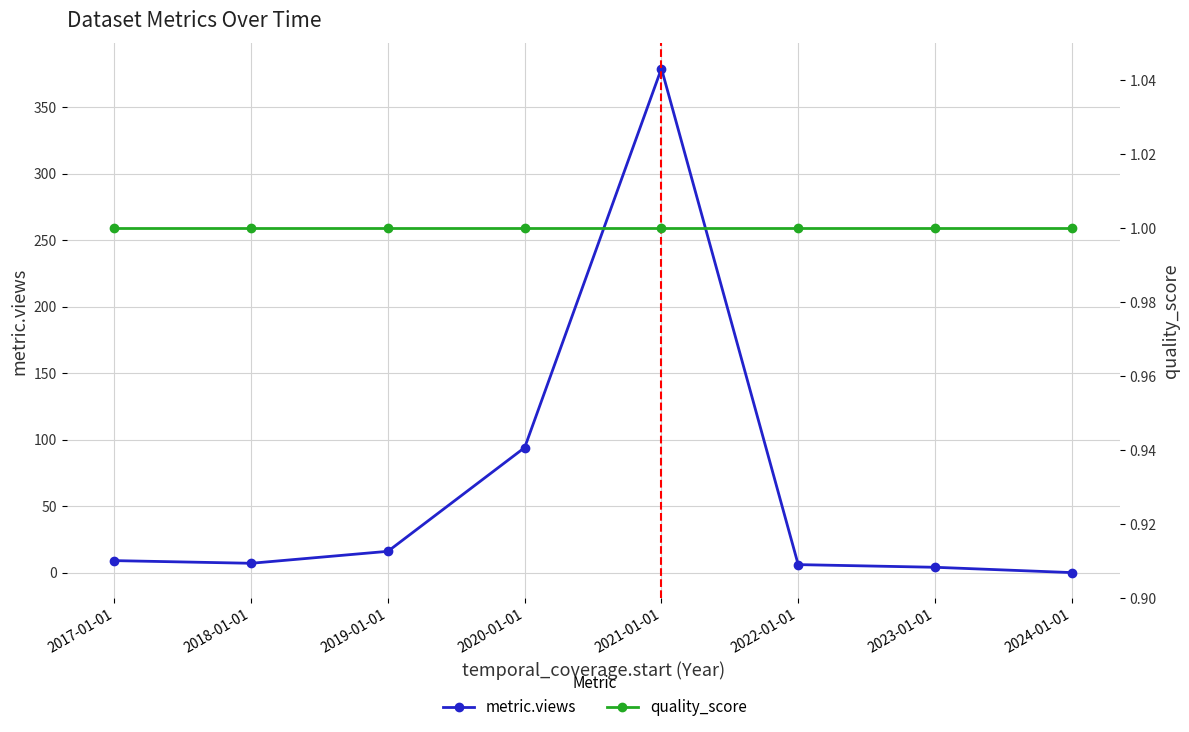

True or false: metric.views and quality_score cross at least once.

True